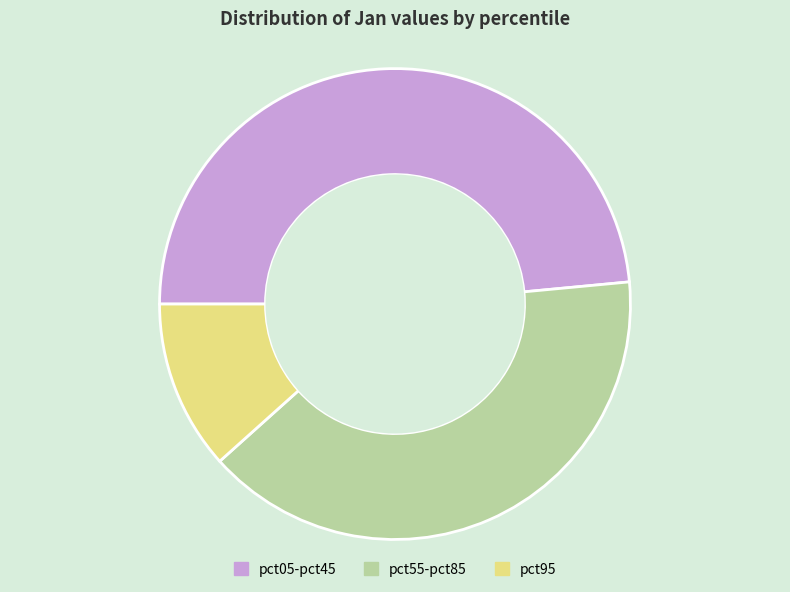

Is there a majority slice in this chart?

No